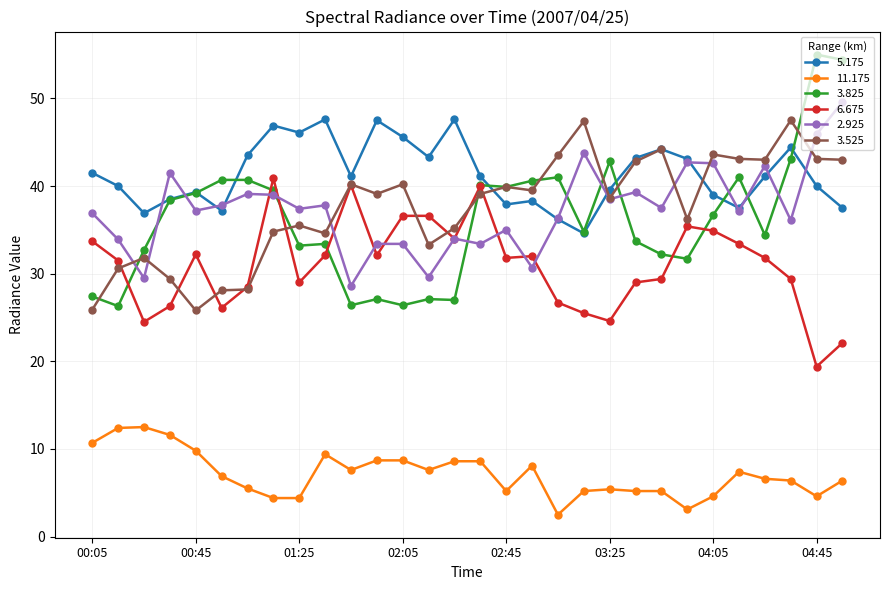

How many values in the 3.825 series are below 36?

15